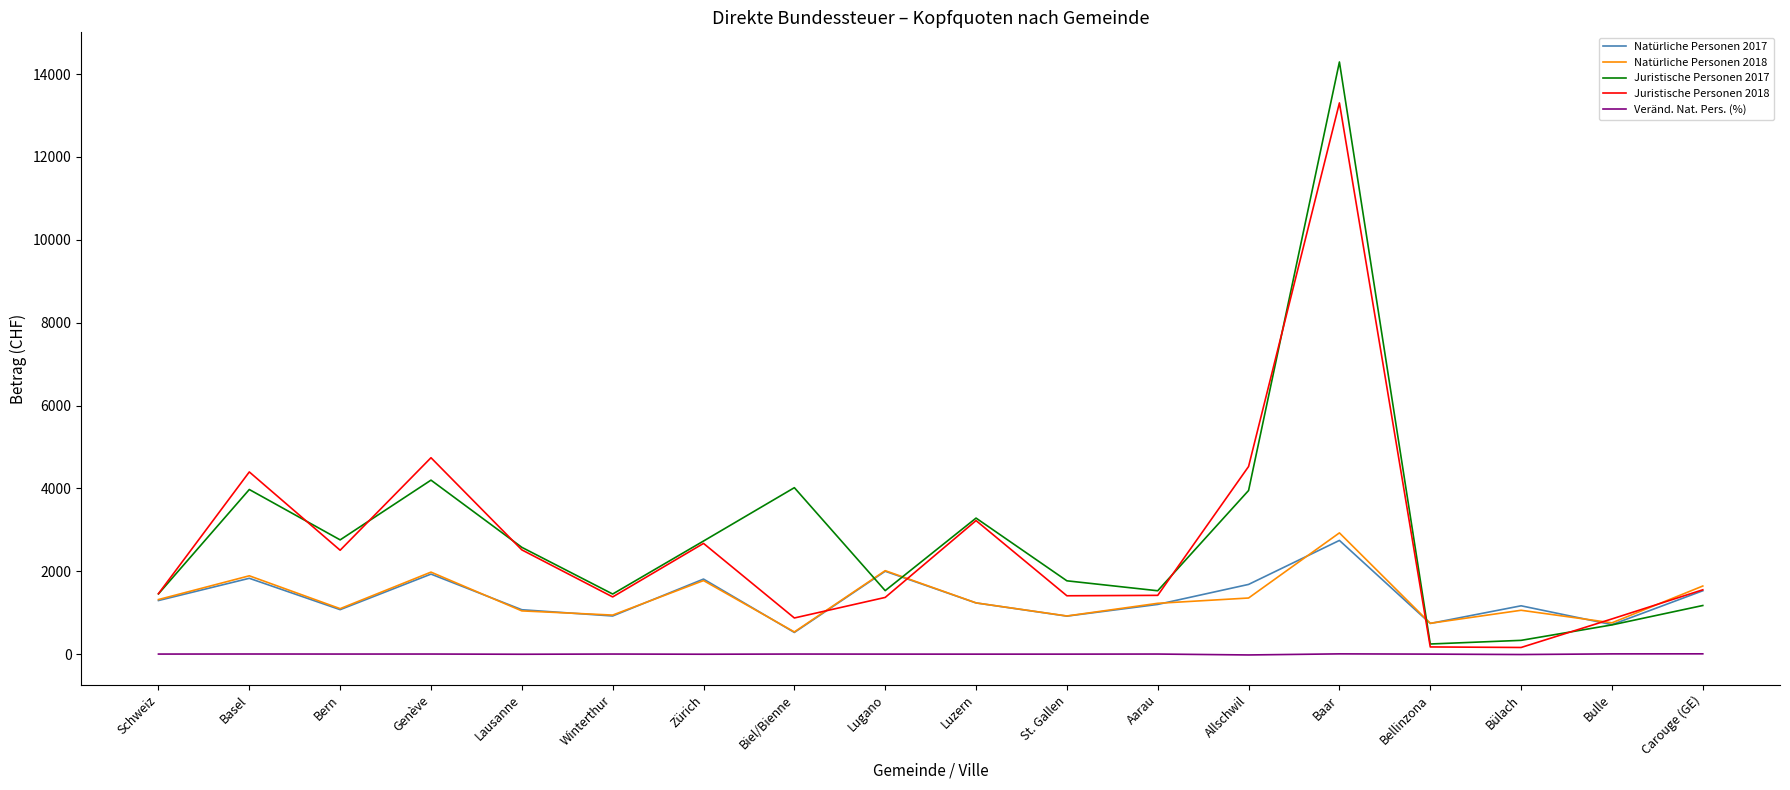

What is the sum of all Natürliche Personen 2018 values?

24472.0